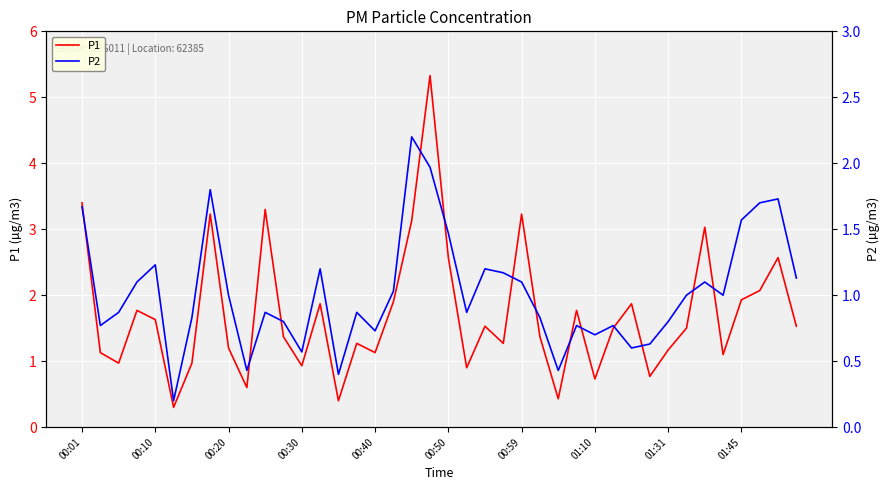

How many values in the P1 series are below 1?

10